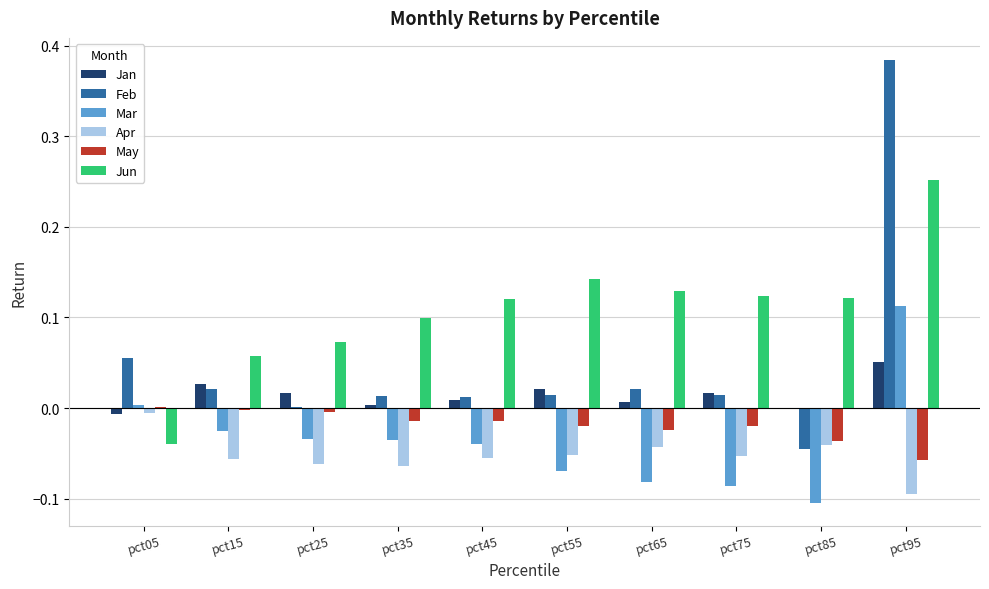

Which series changed the most between pct05 and pct65?

Jun